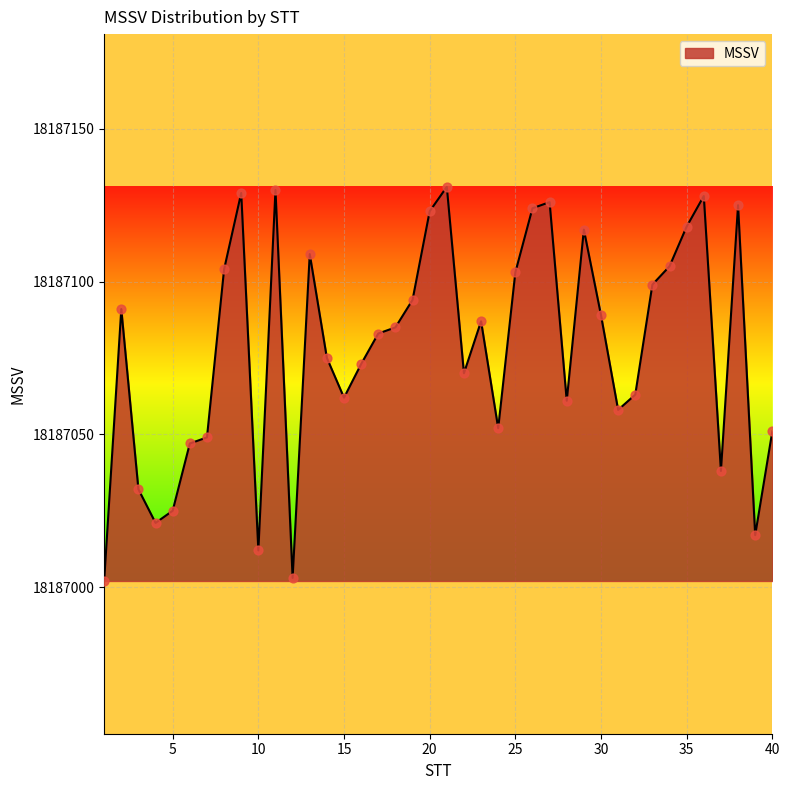

What is the difference between the maximum and minimum values?

129